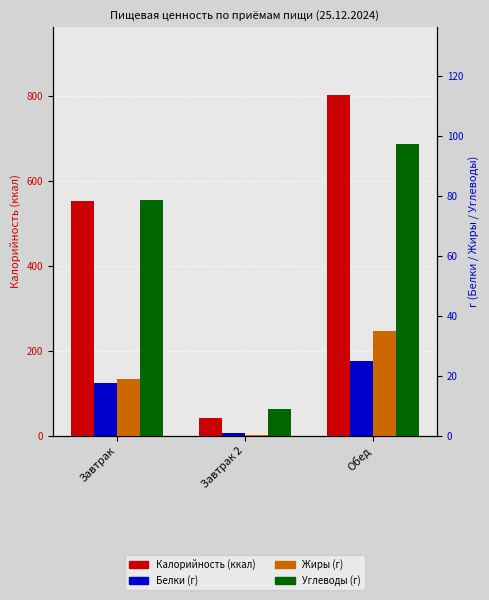

At how many categories does at least one series exceed 314?

2